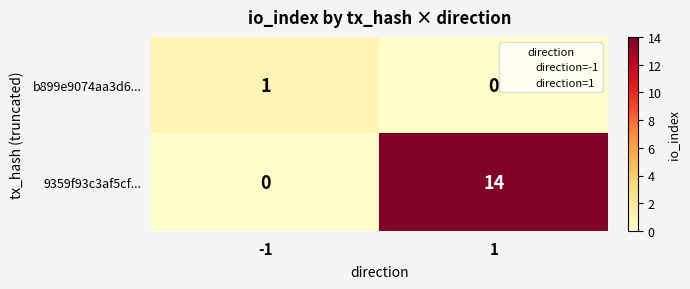

What is the approximate value of 9359f93c3af5cf... at 1, to the nearest 10?

10